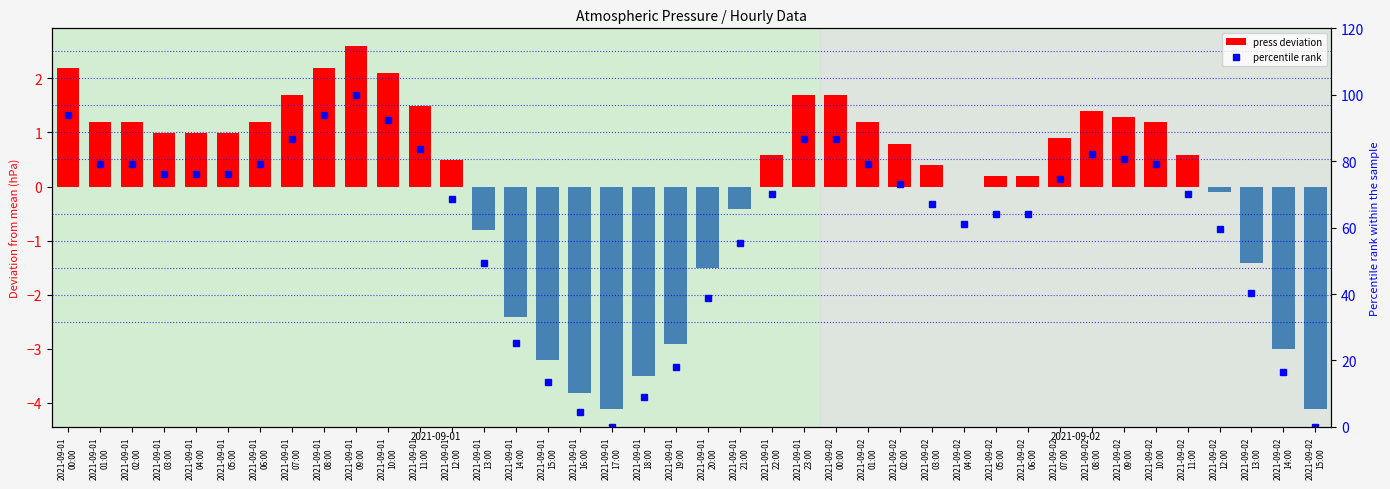

What is the value of the press deviation bar at the 7th from the left?

1.2